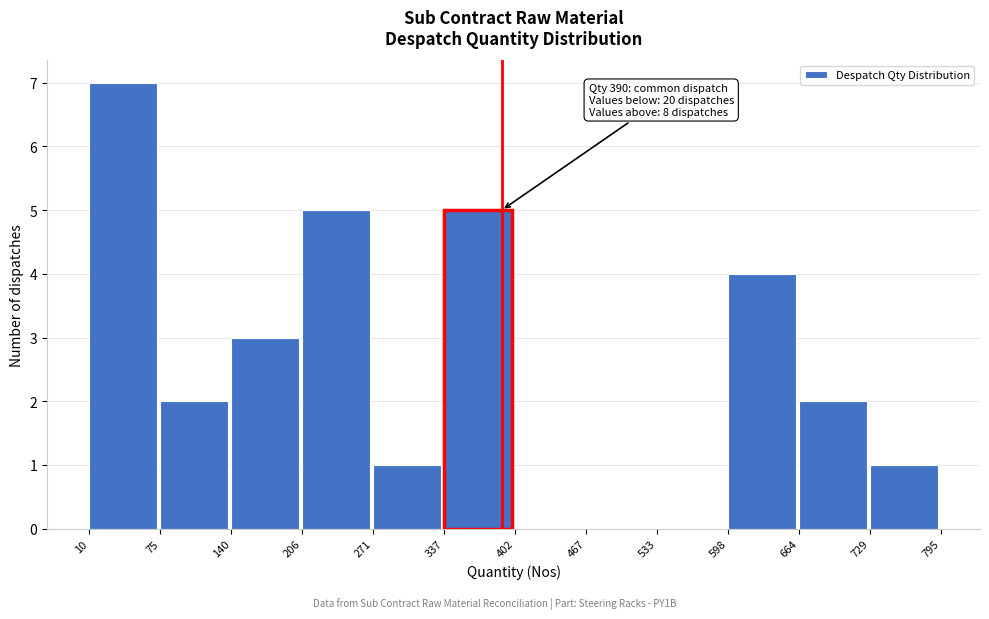

Which range on the x-axis has the tallest bar?

10 to 75